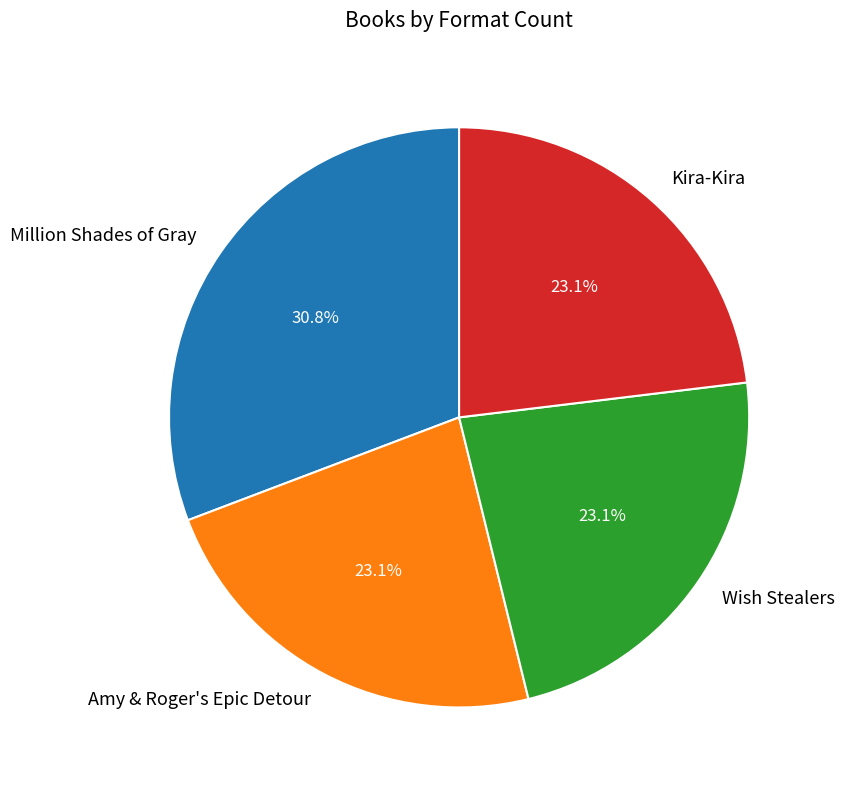

What is the ratio of the value at Amy & Roger's Epic Detour to the value at Million Shades of Gray?

0.8